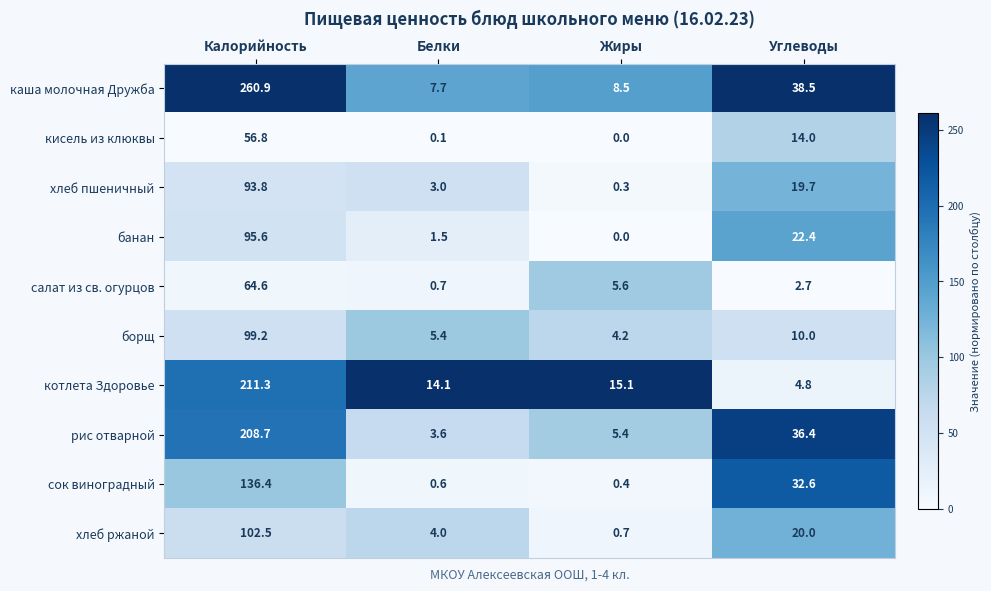

What value does the борщ series have at Белки?

5.4